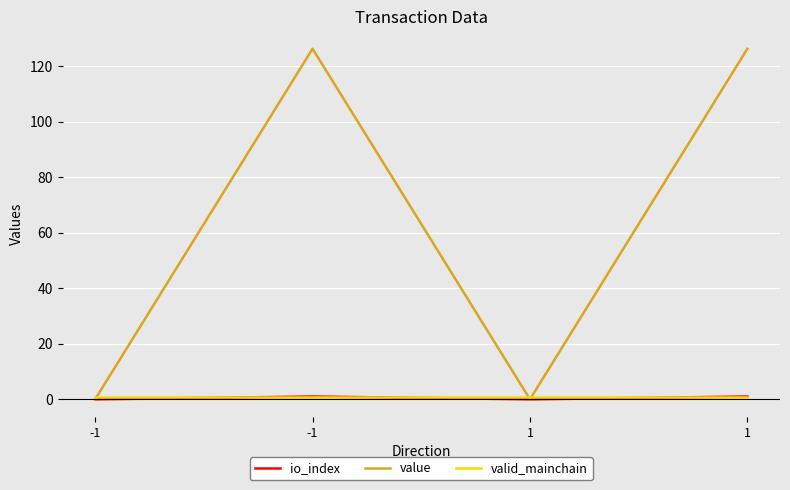

What is the sum of all valid_mainchain values?

4.0